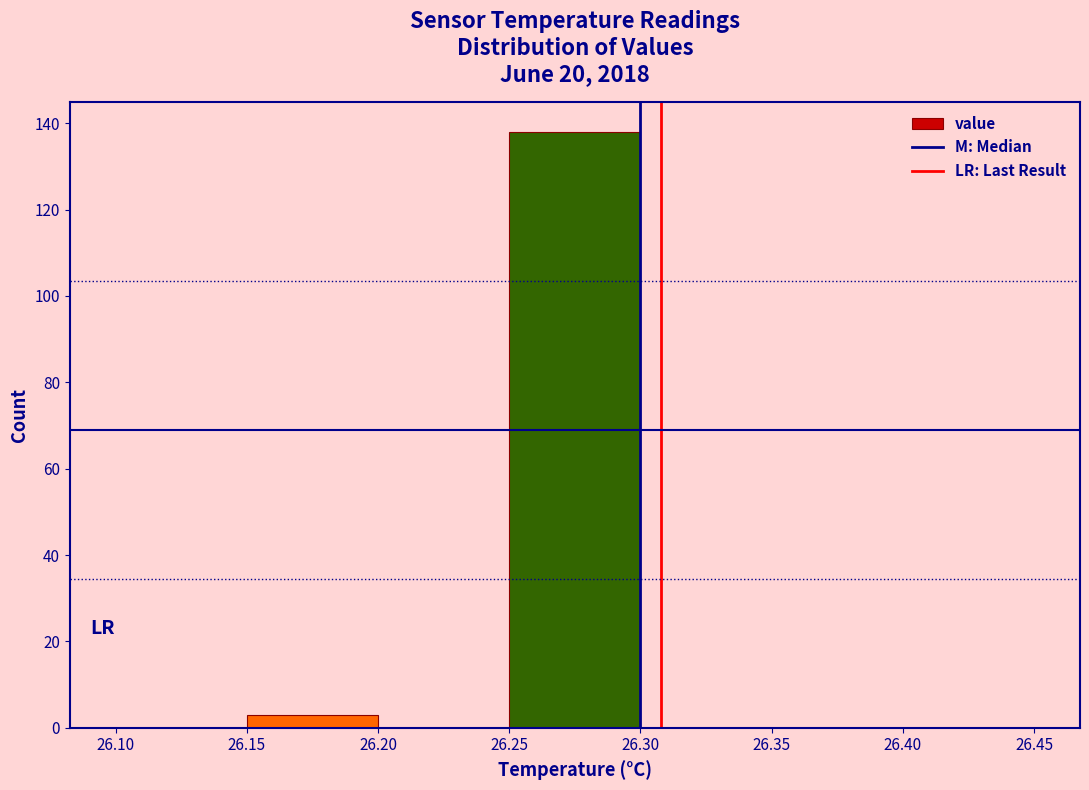

Reading left to right, transcribe this chart: for each bar, give the range it covers on the x-axis and its height. The values are not printed on the chart, so give them approximately, as read against the axis.

26.10 to 26.15: 0
26.15 to 26.20: 4
26.20 to 26.25: 0
26.25 to 26.30: 138
26.30 to 26.35: 0
26.35 to 26.40: 0
26.40 to 26.45: 0